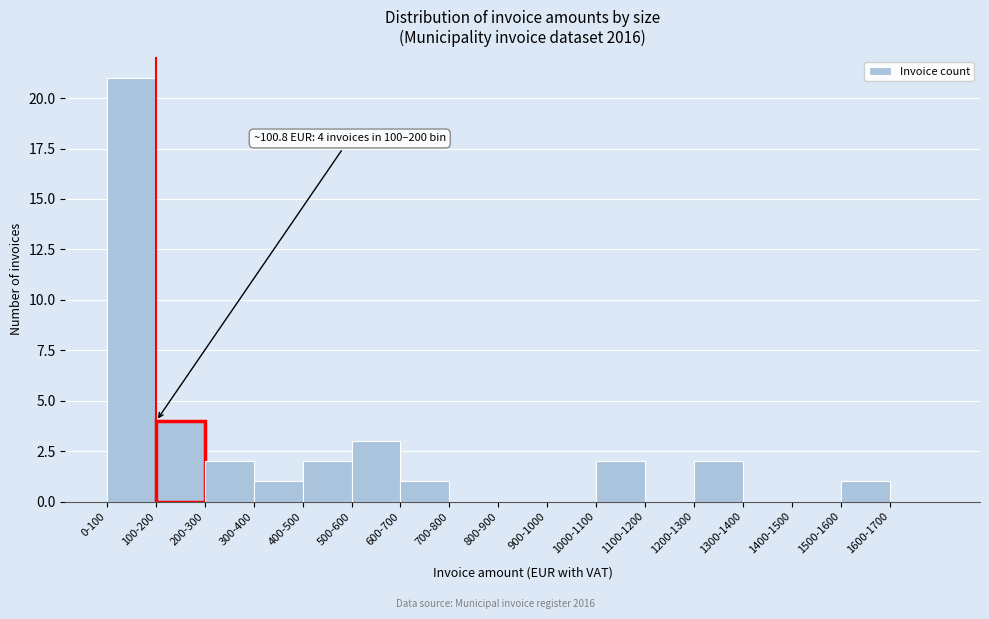

Reading left to right, transcribe all the data shown in this chart.

0-100=21	100-200=4	200-300=2	300-400=1	400-500=2	500-600=3	600-700=1	700-800=0	800-900=0	900-1000=0	1000-1100=2	1100-1200=0	1200-1300=2	1300-1400=0	1400-1500=0	1500-1600=1	1600-1700=0